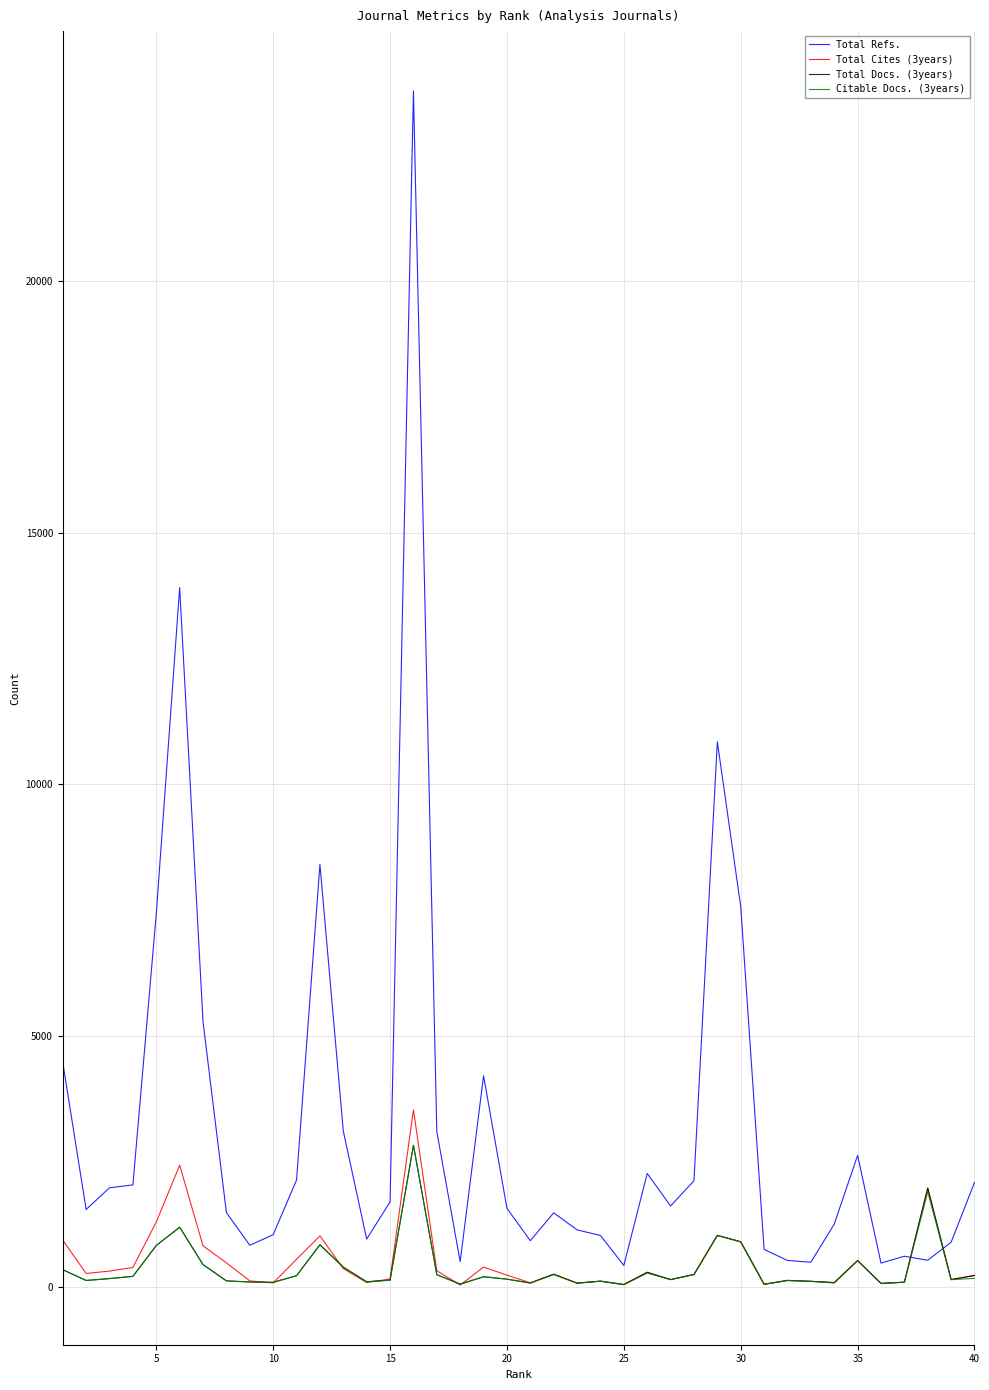

Which series has the widest spread of values?

Total Refs.